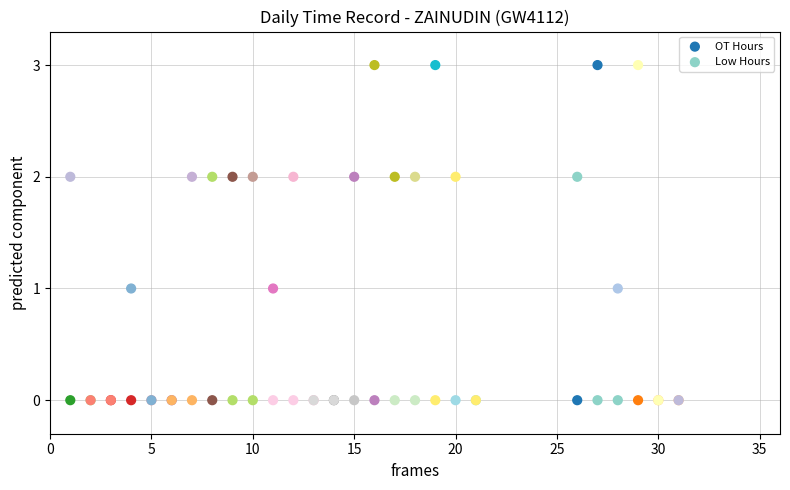

What is the X range (max minus min) for the scatter plot?

30